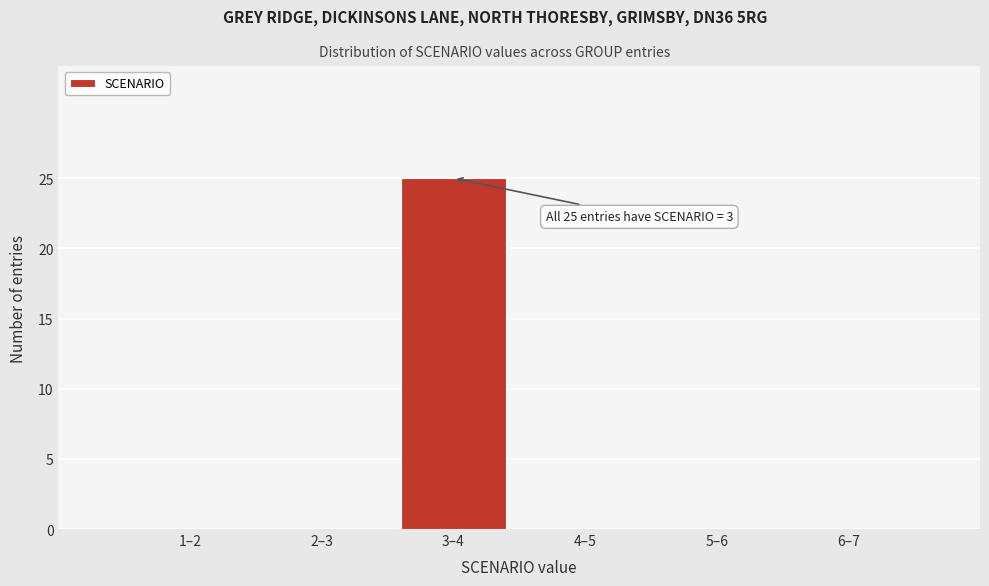

Reading left to right, what are all the values shown in this chart?

1–2=0	2–3=0	3–4=25	4–5=0	5–6=0	6–7=0